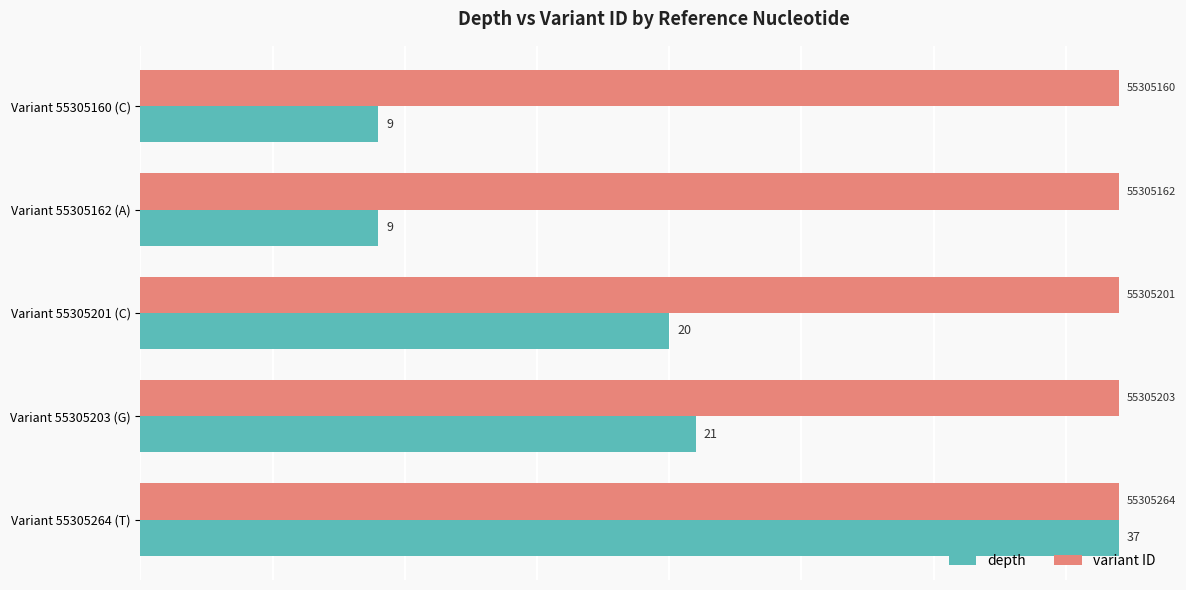

What is the total value across all series at Variant 55305162 (A)?

46.0